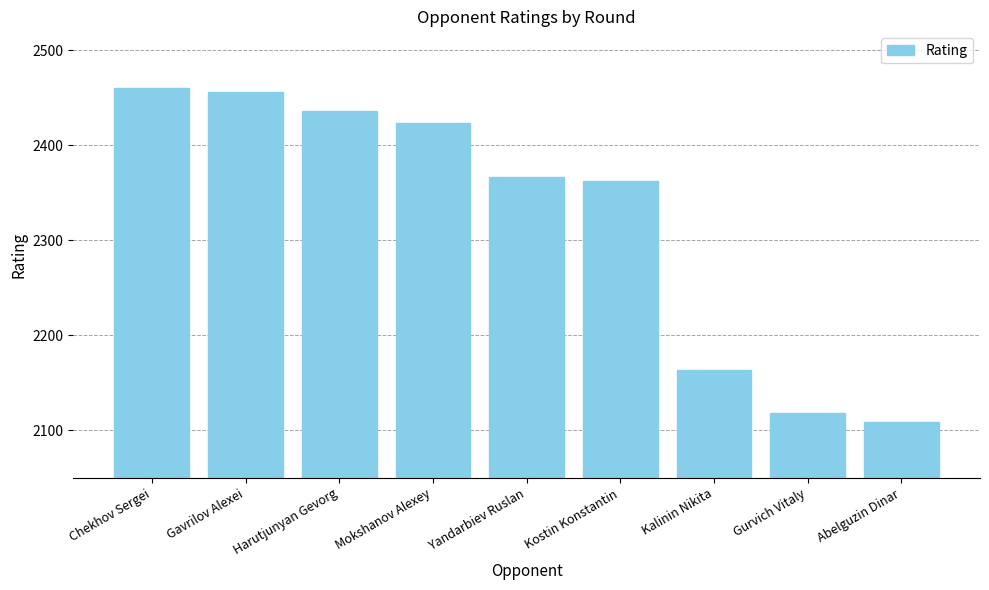

Reading right to left, list all the values displayed in this chart.

2109	2118	2164	2362	2367	2424	2436	2456	2460